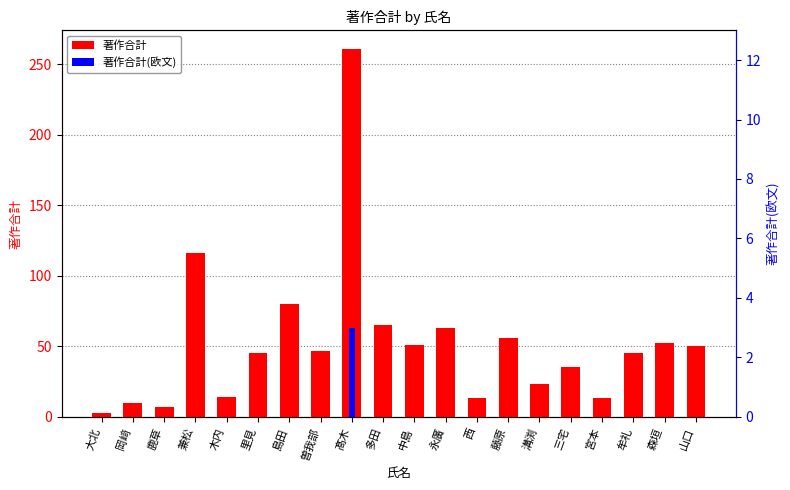

How many values in the 著作合計 series exceed 47?

9